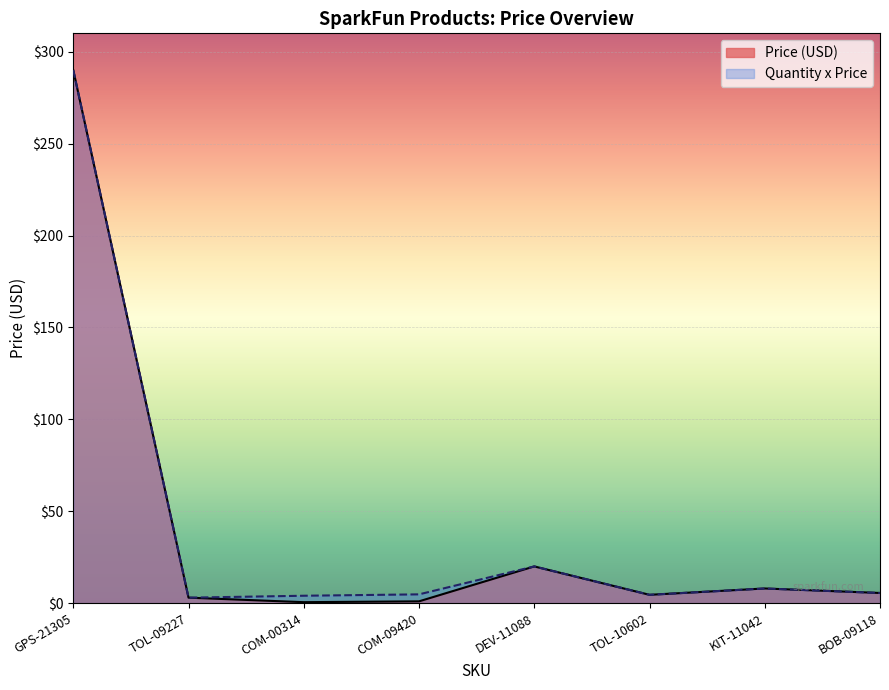

True or false: Price (USD) and Quantity x Price cross at least once.

False